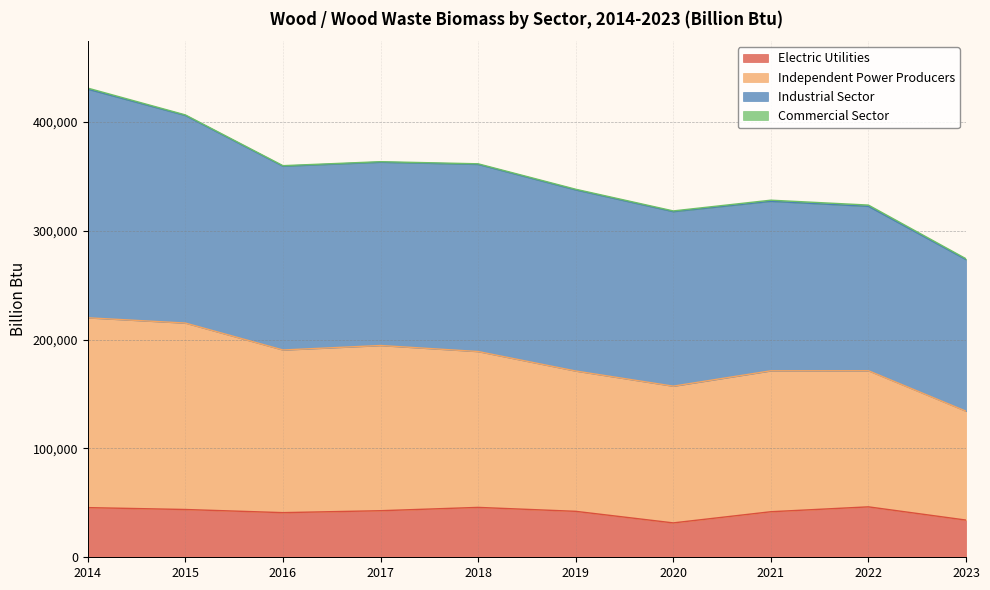

Between 2016 and 2021, which series saw the biggest shift?

Independent Power Producers